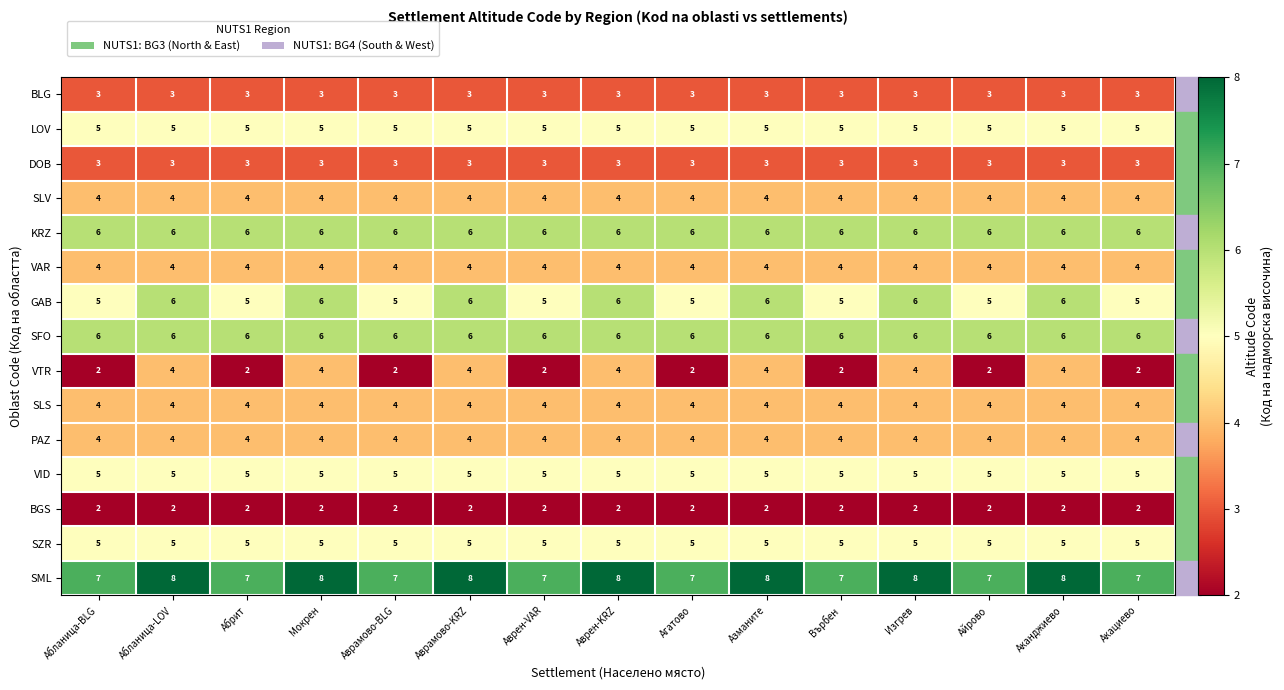

Which series has the largest total across all categories?

SML